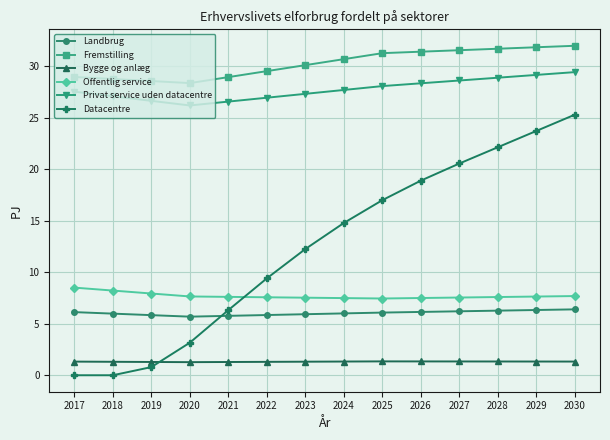

At how many categories does at least one series exceed 9?

14